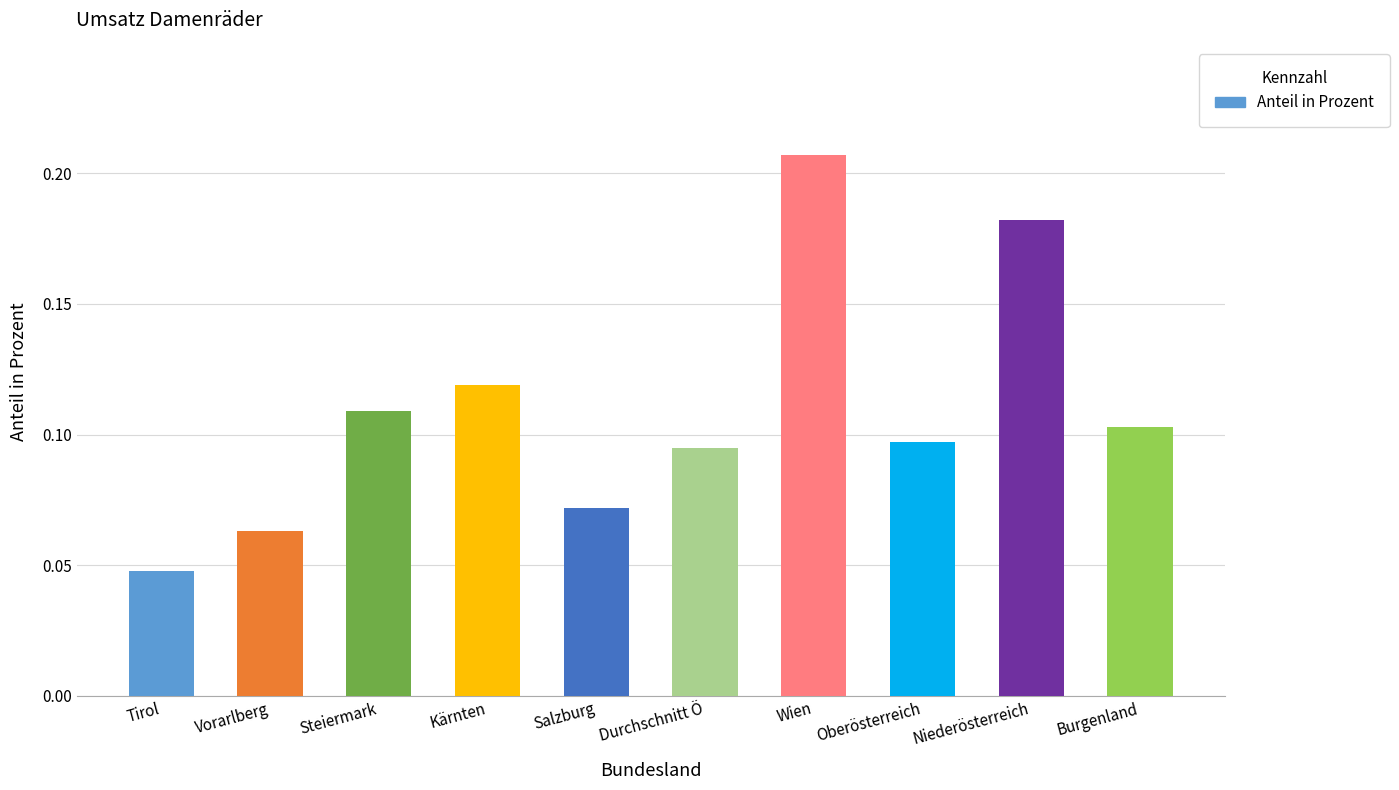

What is the change in value from Vorarlberg to Niederösterreich?

+0.1